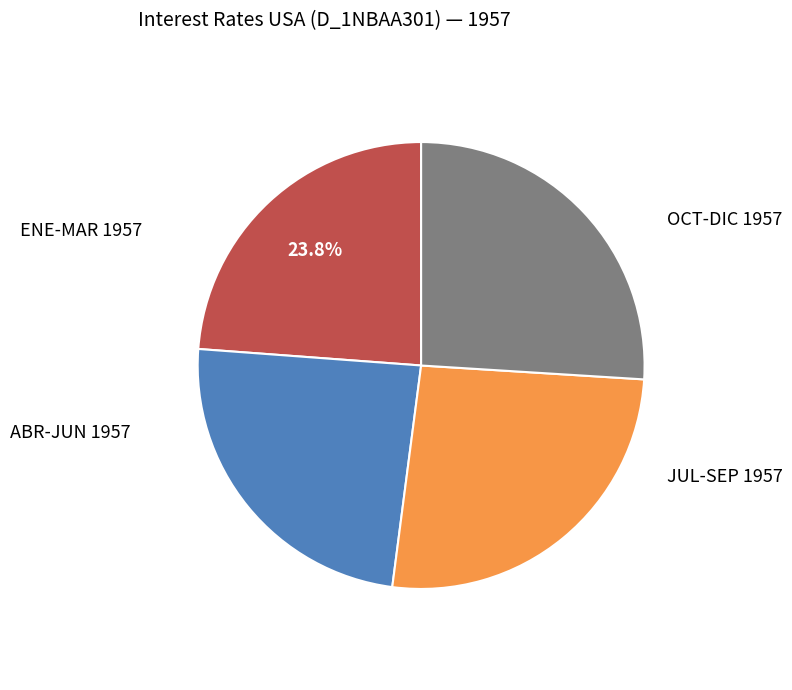

Is there a majority slice in this chart?

No